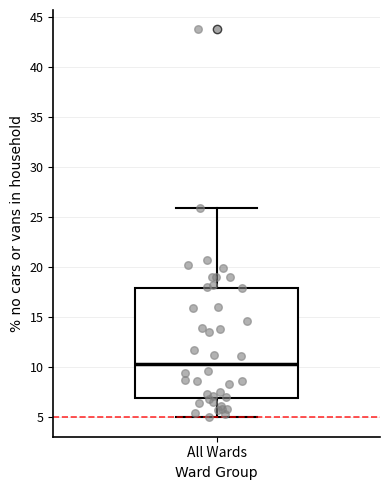

Where is the upper edge of the box for All Wards on the y-axis? The values are not printed on the chart, so give them approximately, as read against the axis.

18.0